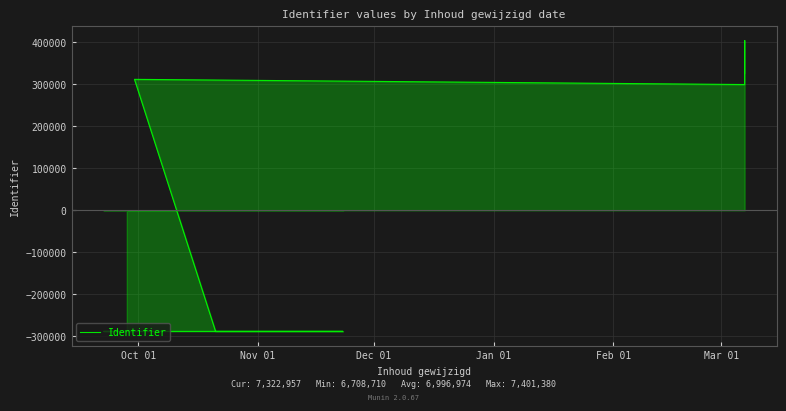

True or false: the data shows 408469.9 at 6.

False